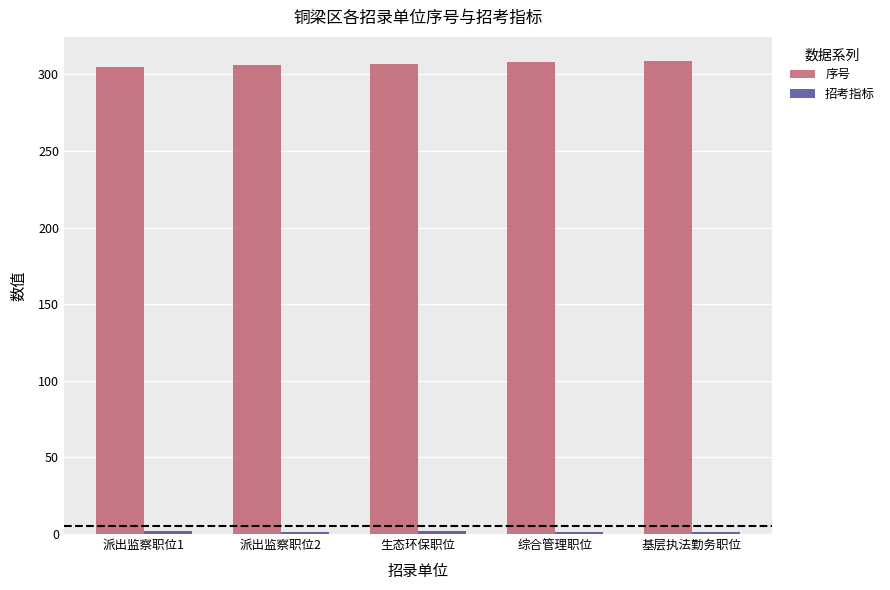

Is it true that 序号 equals 309 at 基层执法勤务职位?

True